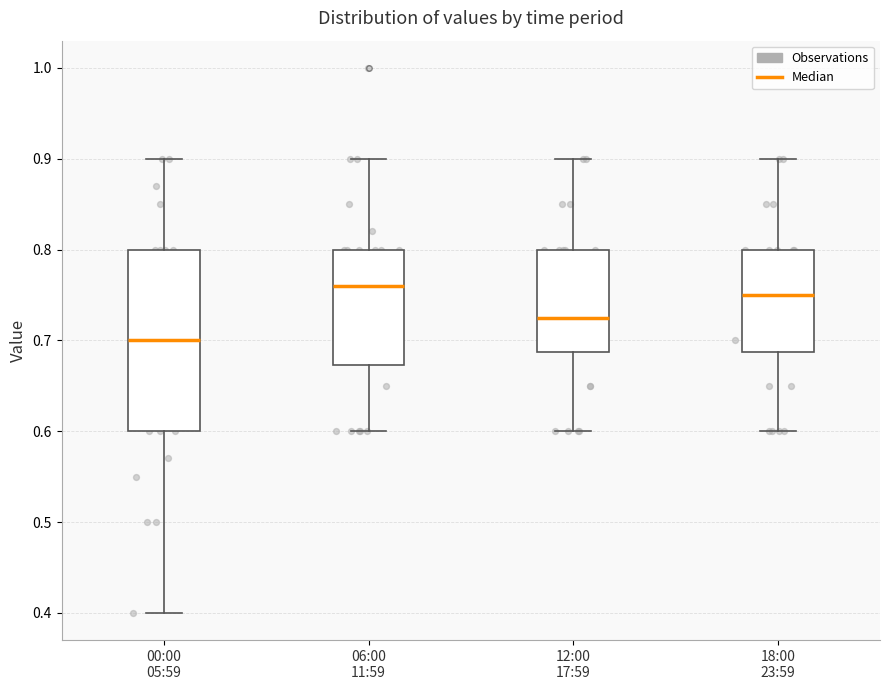

Comparing the boxes themselves (not the whiskers), which one is the tallest?

00:00 05:59